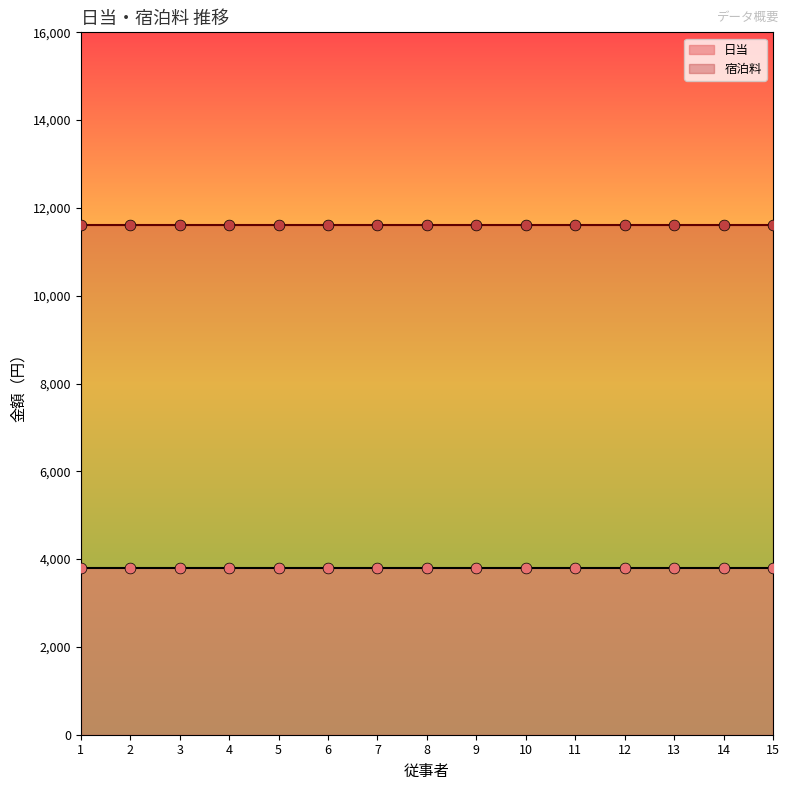

Which series has the largest total across all categories?

宿泊料